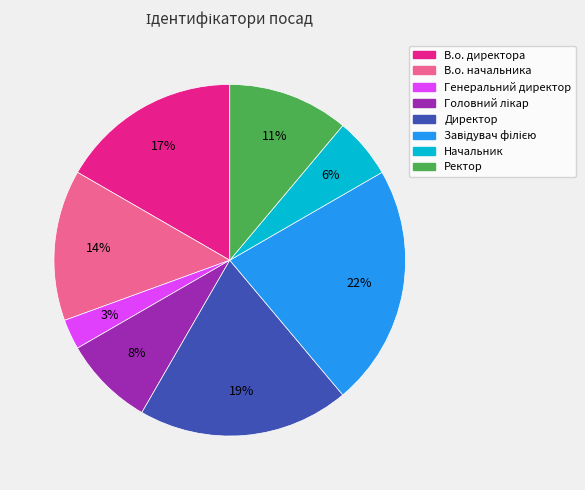

What percentage is the Генеральний директор slice, to the nearest percent?

3%